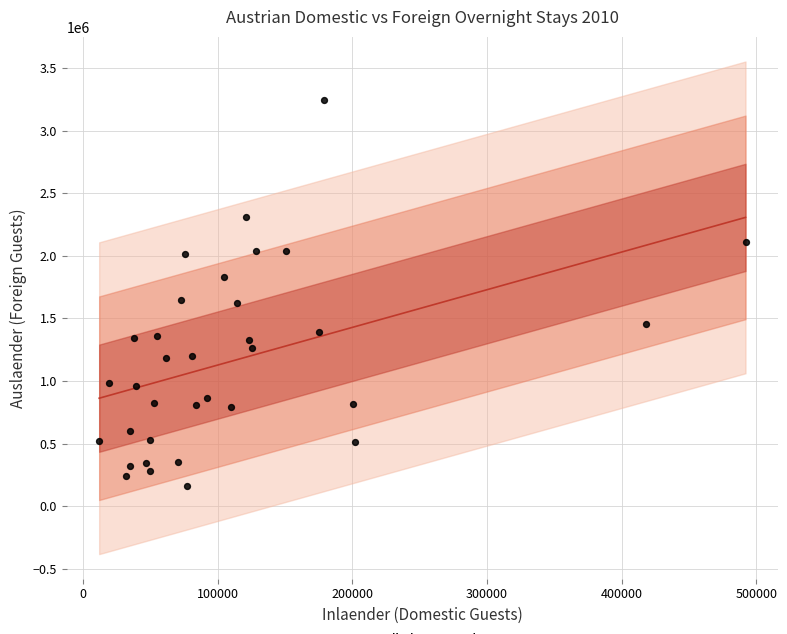

What is the range of X values (max minus min)?

480149